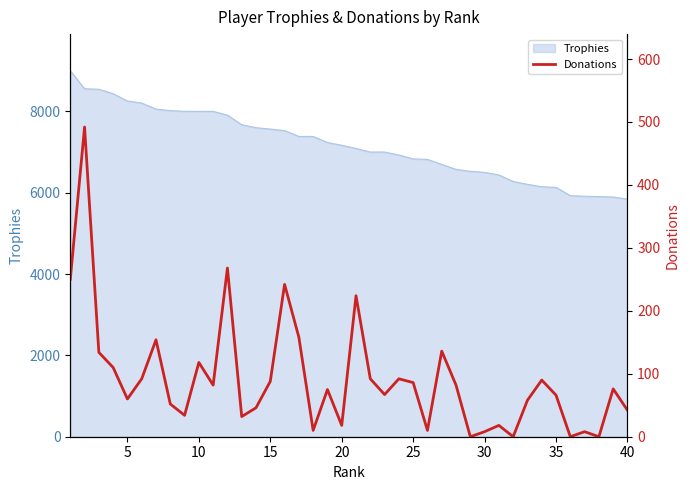

How many interior local peaks (higher than both neighbors) does the data have?

13